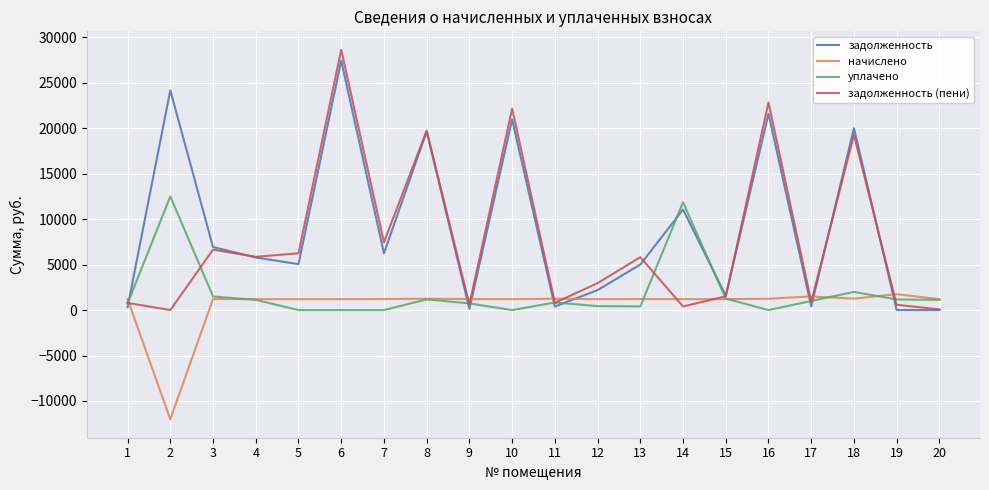

What is the approximate value of уплачено at 2?

12507.3